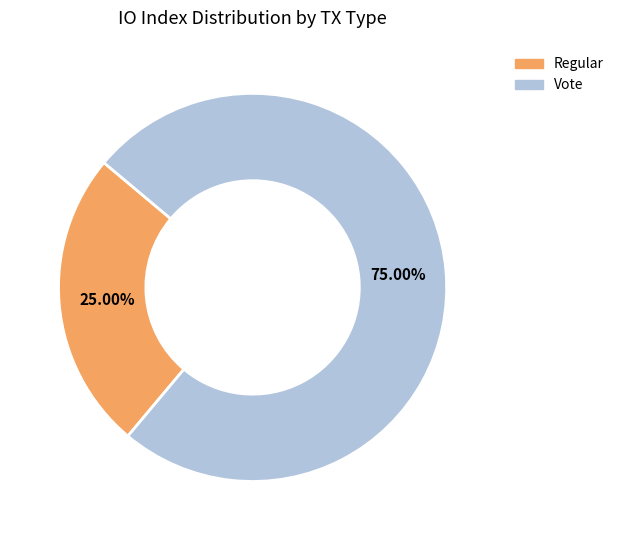

Rank the categories by value from highest to lowest.

Vote, Regular